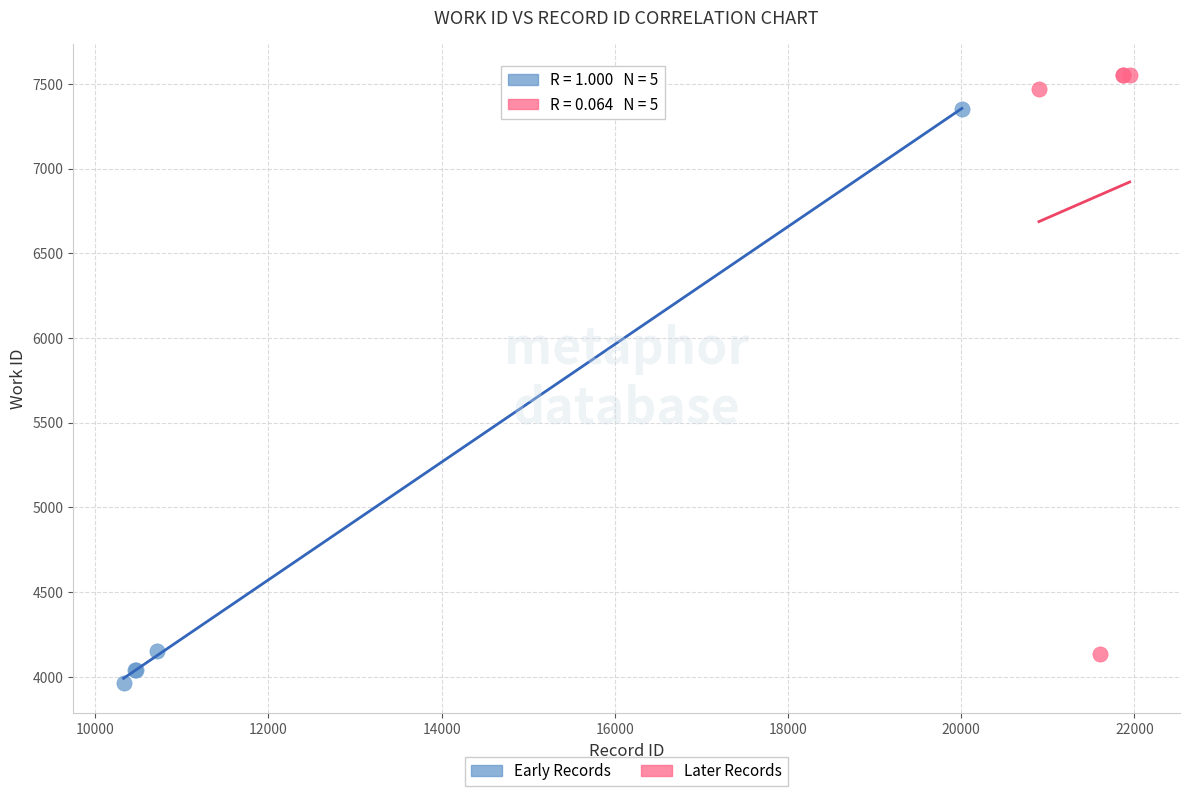

Which series contains the lowest Y value?

Early Records